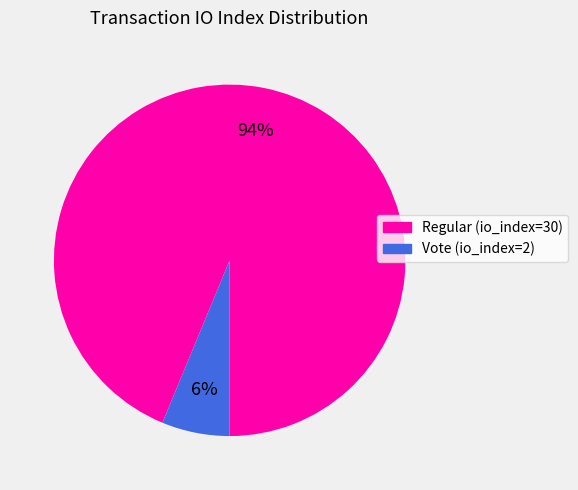

True or false: Regular (io_index=30) accounts for 94% of the total.

True